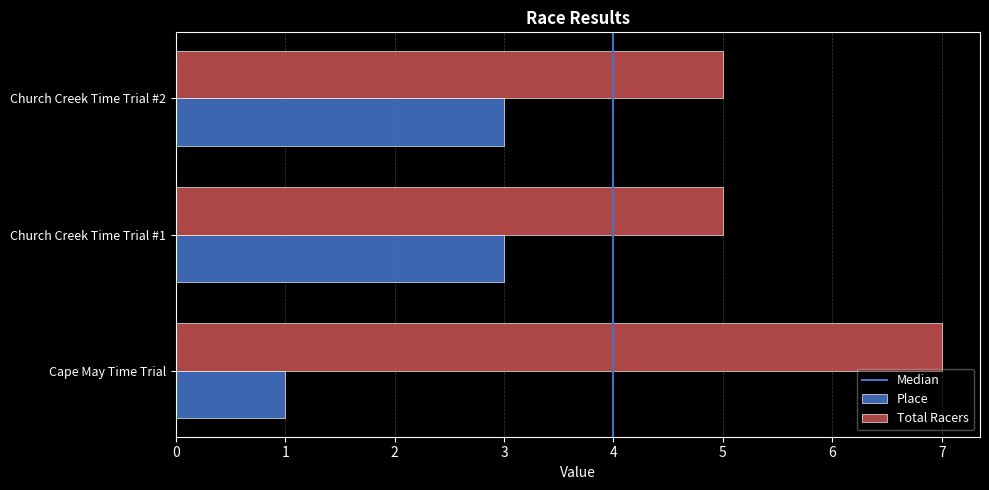

The Place series shows 3 at Church Creek Time Trial #1. True or false?

True